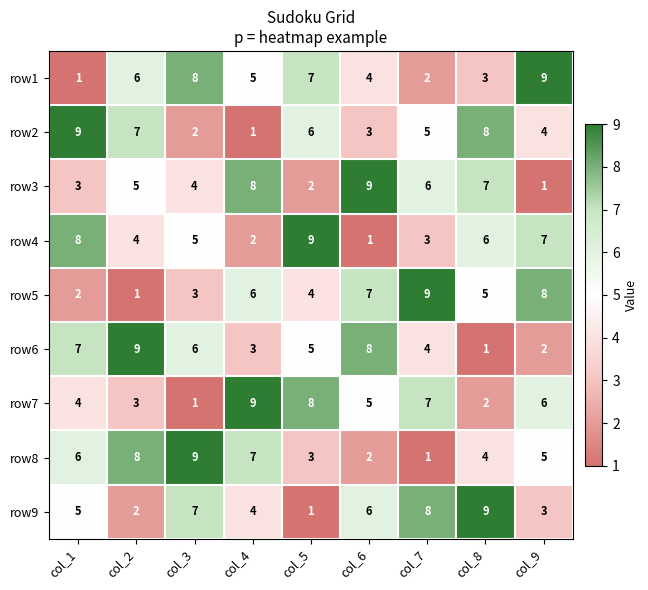

Which series changed the most between col_3 and col_6?

row8